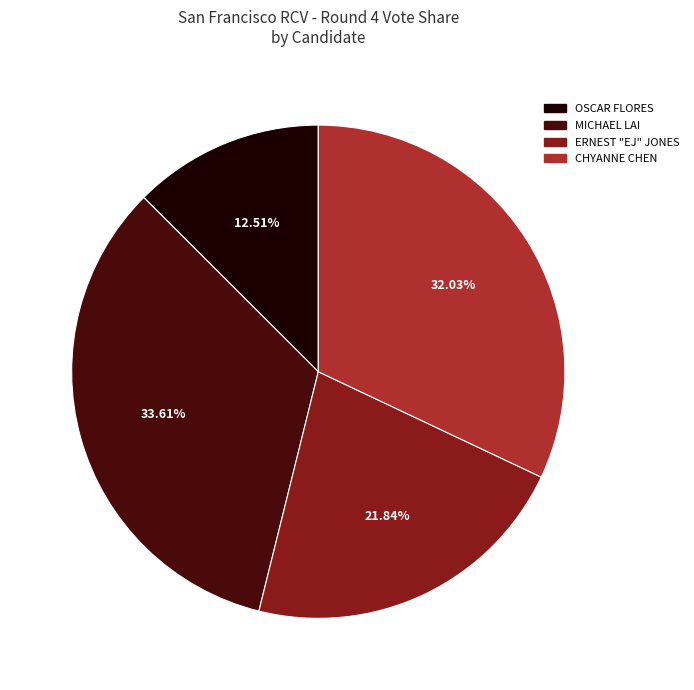

Does any single category account for the majority?

No